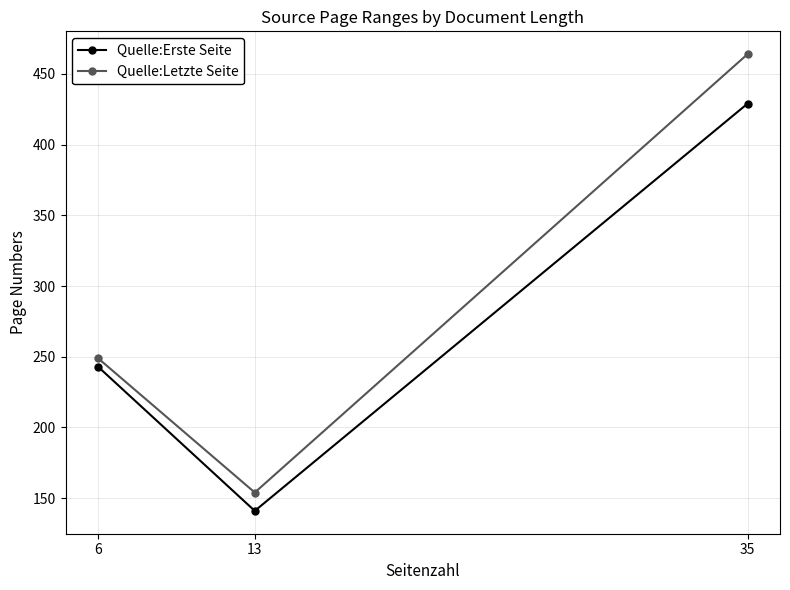

What is the sum of all Quelle:Letzte Seite values?

867